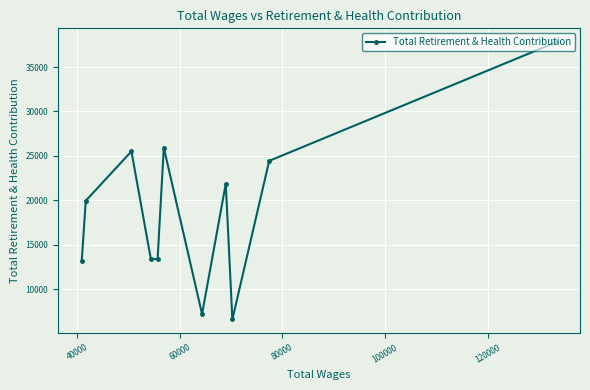

What is the greatest value displayed?

37801